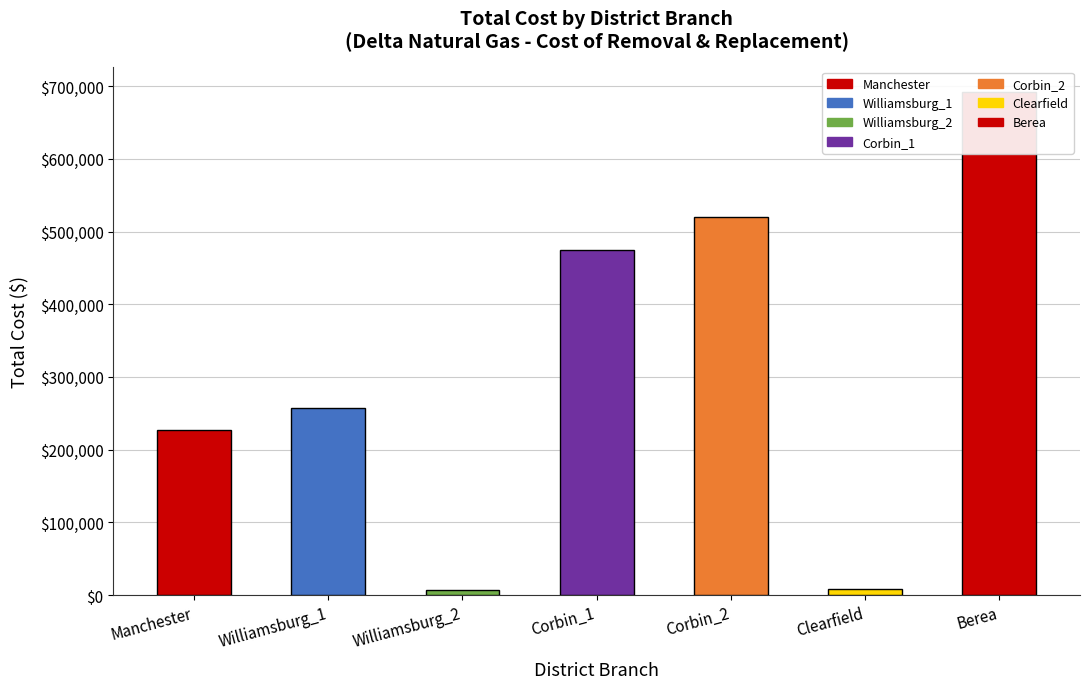

What is the maximum value for Check Total?

692181.2